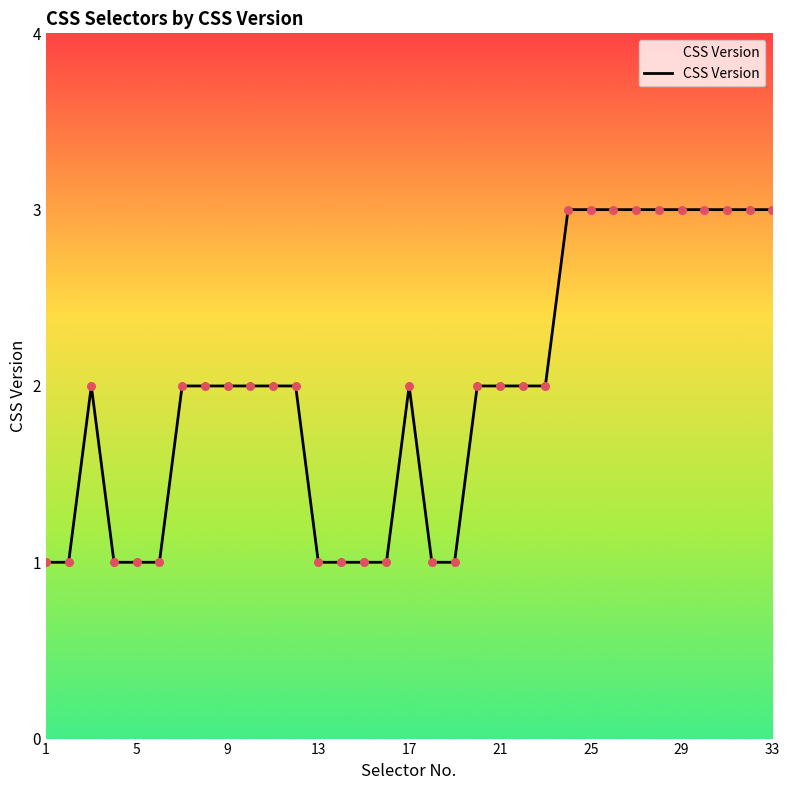

What is the maximum value shown in the chart?

3